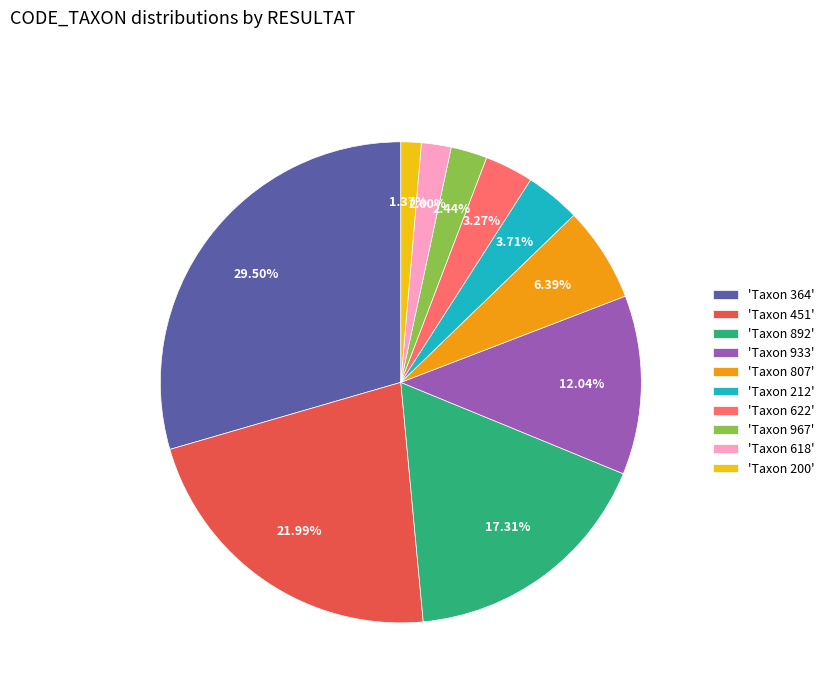

Is there any slice that represents more than half of the pie?

No